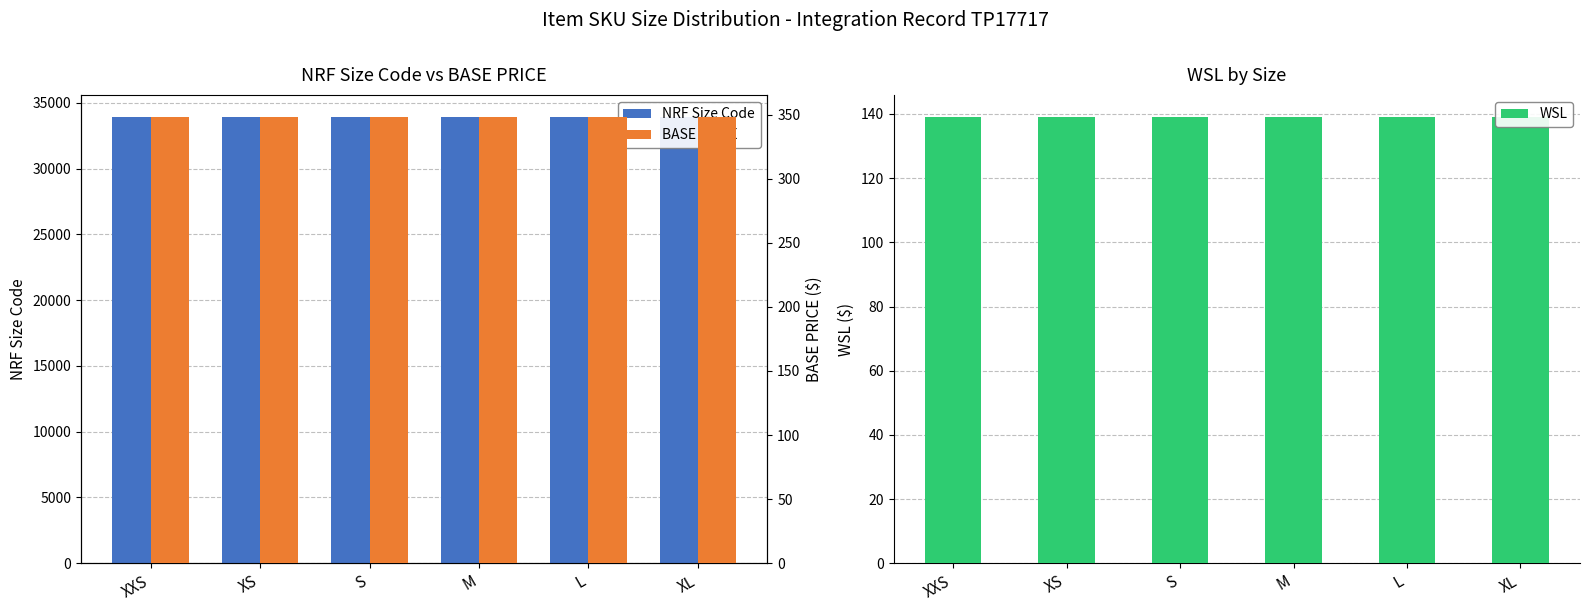

Reading left to right, what are all the values shown in this chart?

NRF Size Code: 33908	33901	33902	33903	33904	33905
WSL: 139	139	139	139	139	139
BASE PRICE: 348	348	348	348	348	348